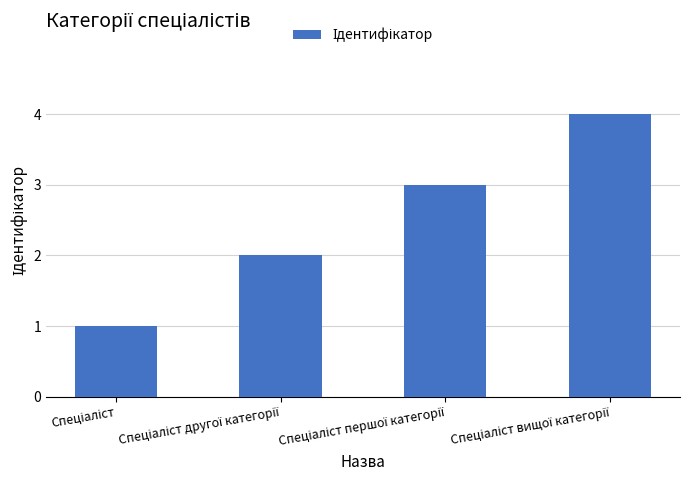

What is the maximum value shown in the chart?

4